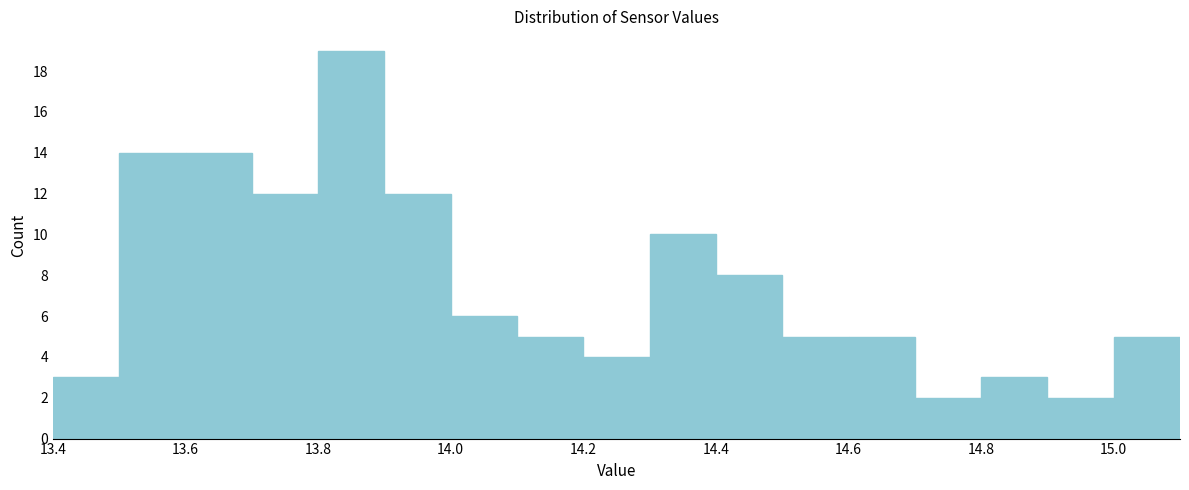

How tall is the bar that spans 14.9 to 15.0 on the x-axis? The values are not printed on the chart, so give them approximately, as read against the axis.

2